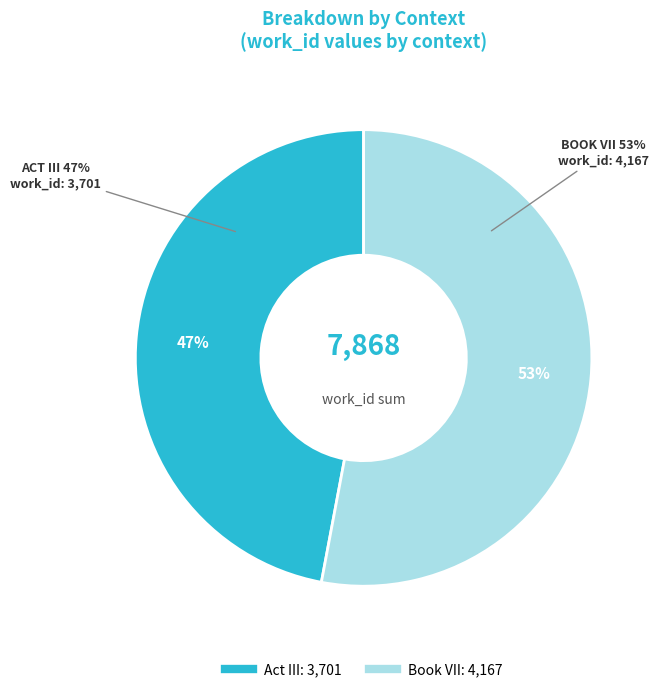

To the nearest percent, what percentage of the pie is Act III?

47%